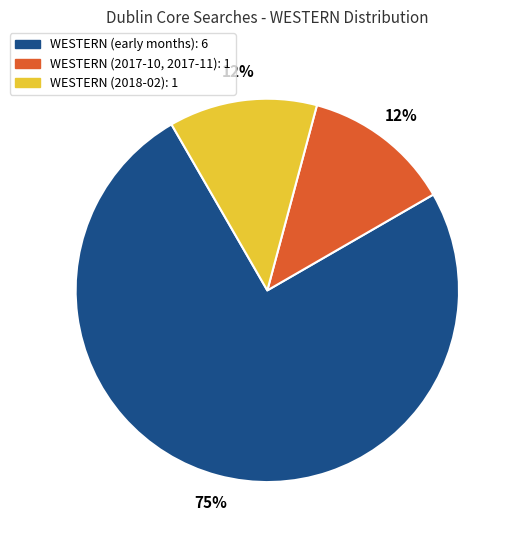

Is there any slice that represents more than half of the pie?

Yes